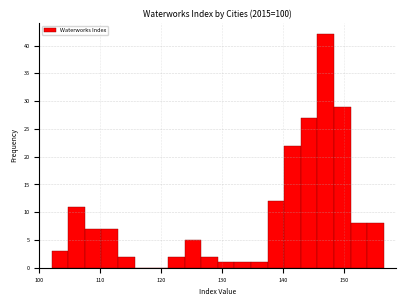

Around what value on the x-axis is the tallest bar? Give the approximate position of its centre, as read against the axis.

147